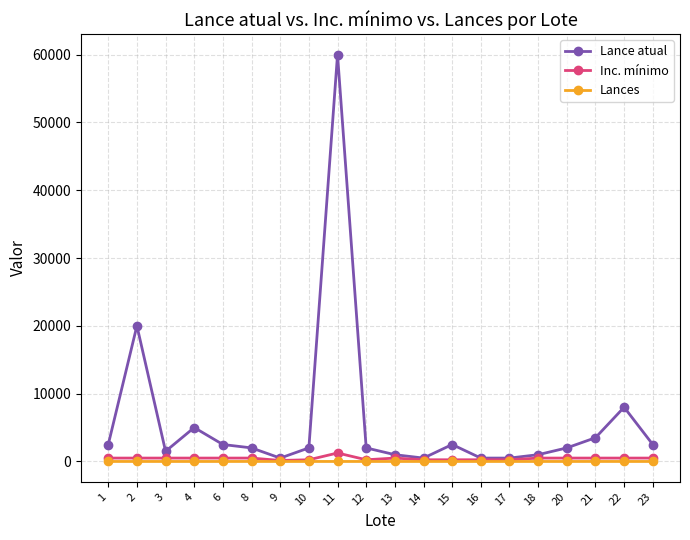

Which series has the widest spread of values?

Lance atual